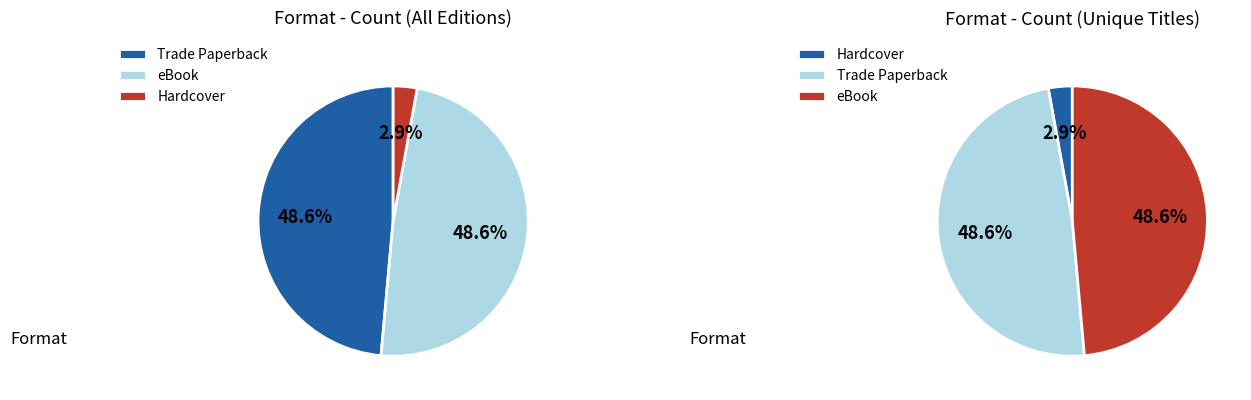

Rank the categories by value from lowest to highest.

Hardcover, Trade Paperback, eBook